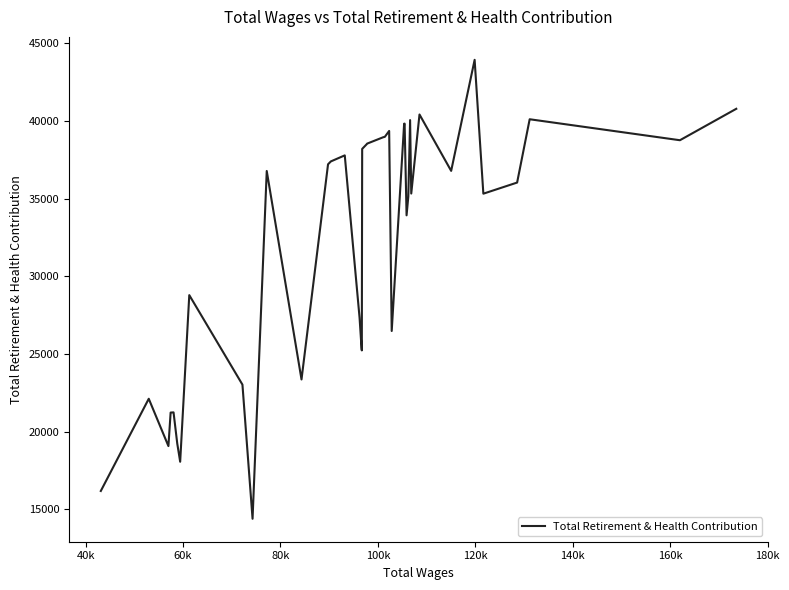

What is the maximum value shown in the chart?

43927